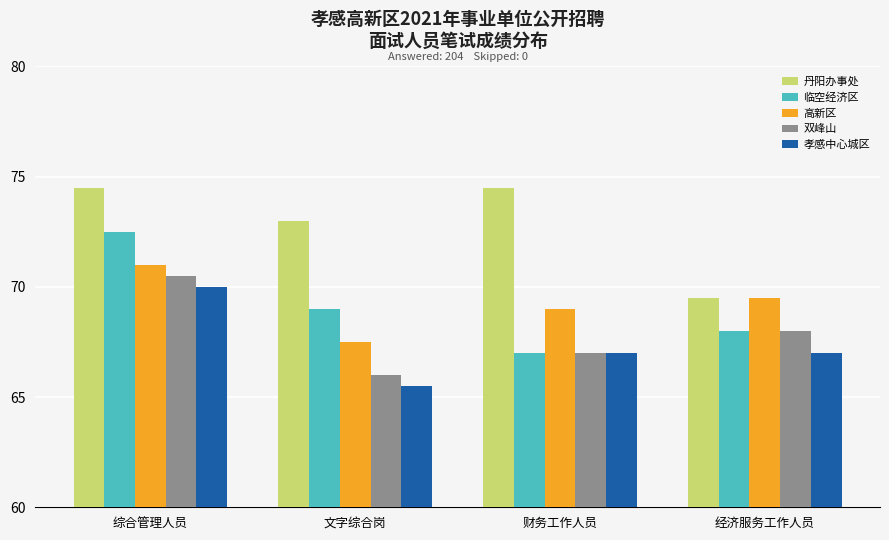

How many bars are there in each group?

5